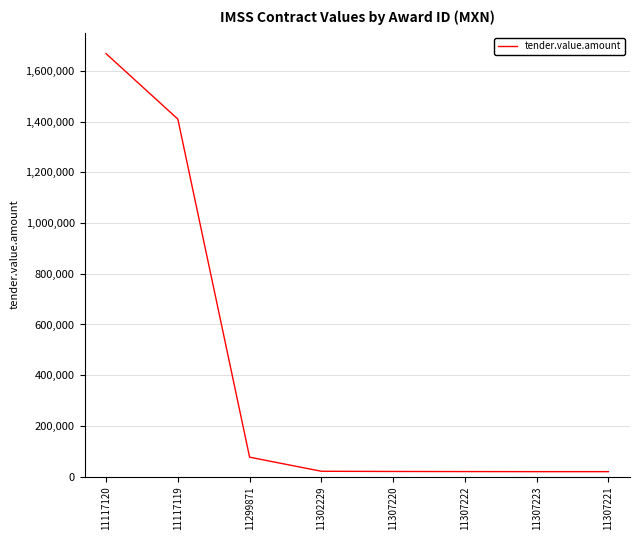

Is it true that the value at 11117119 is 1410583.0?

True